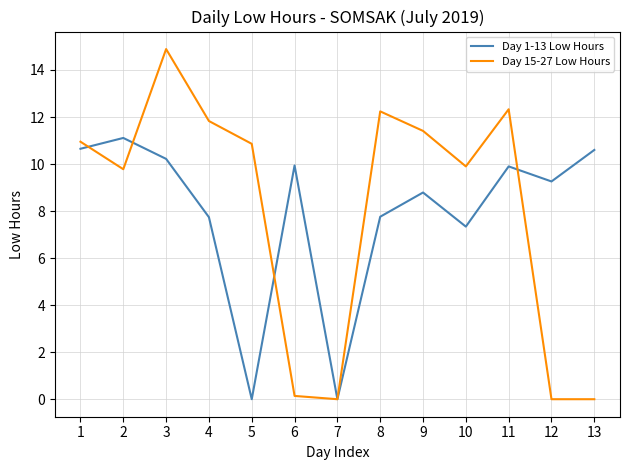

How many values in the Day 15-27 Low Hours series are below 10?

6